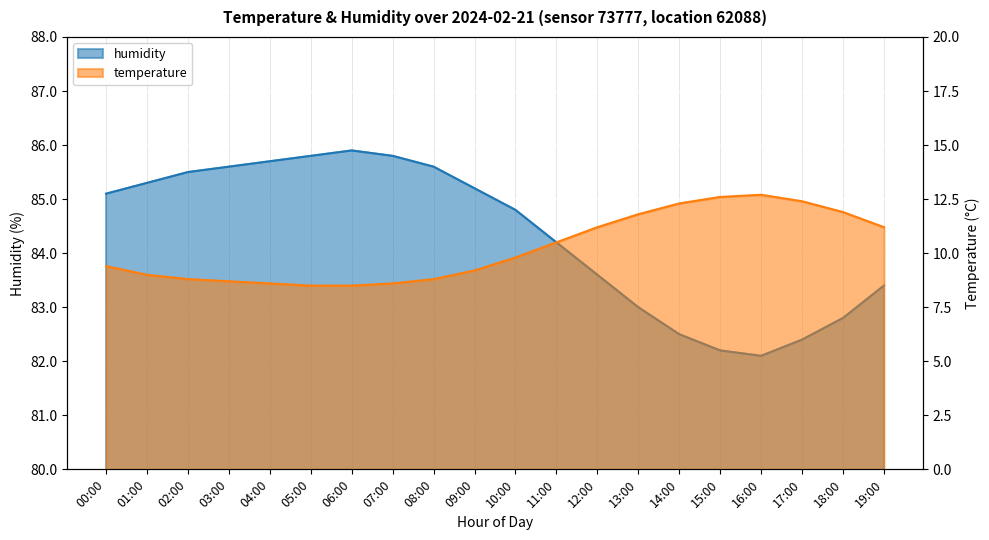

What is the value of the humidity point at the 9th from the left?

85.6